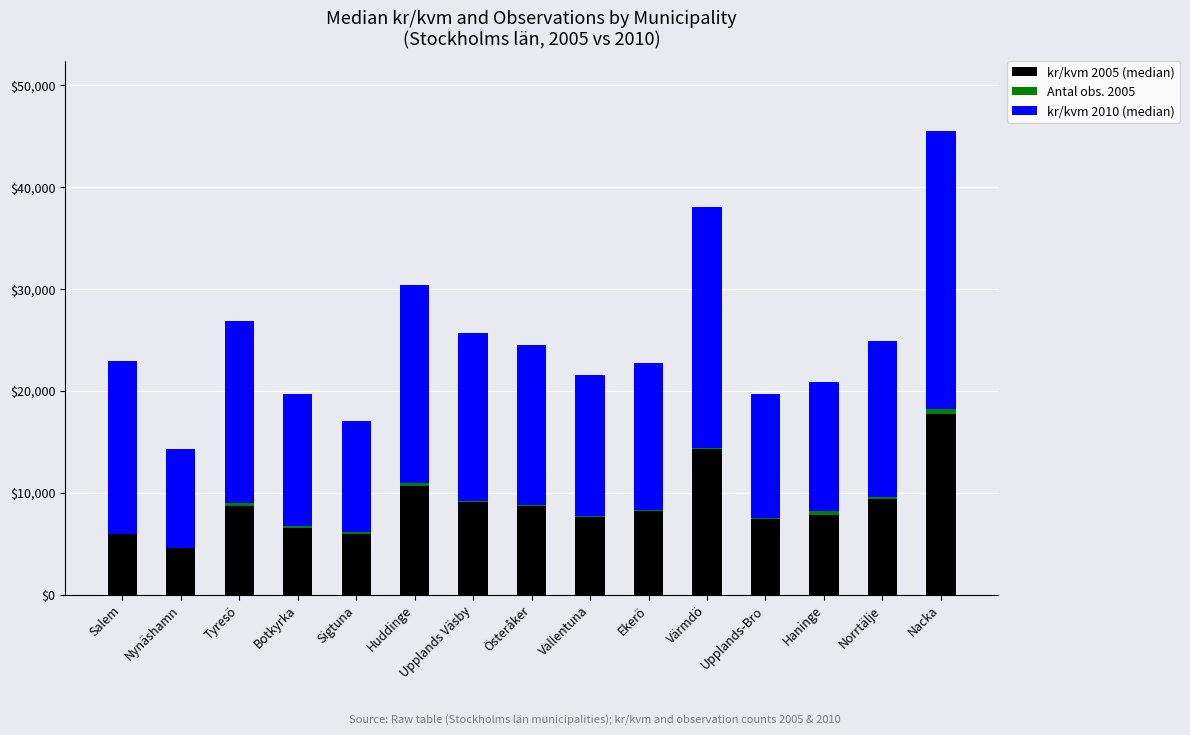

At which label does kr/kvm 2005 (median) reach its peak?

Nacka